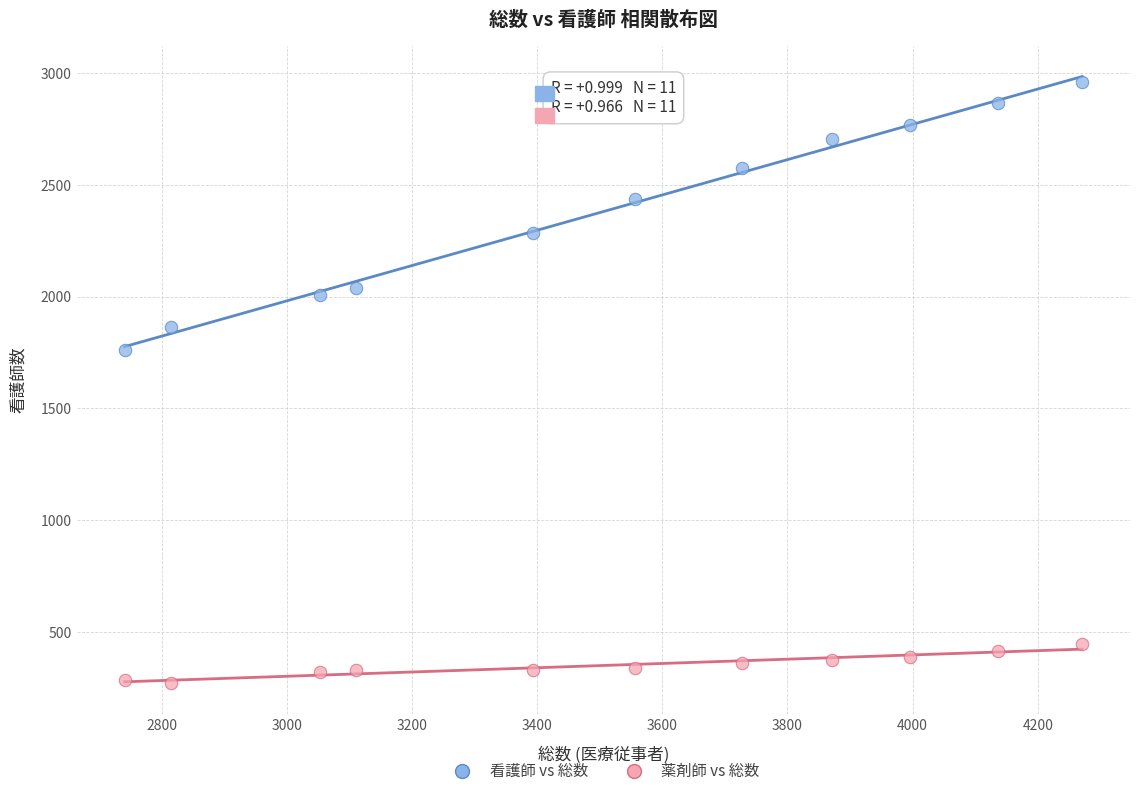

Across all series, what Y value is closest to 1615?

1764